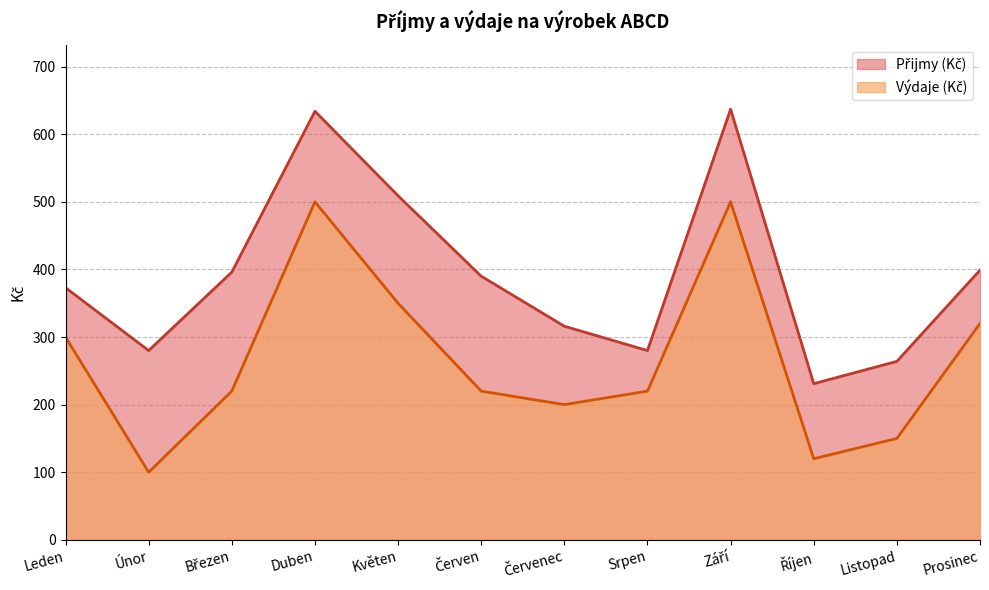

Which category has the lowest value across all series?

Únor